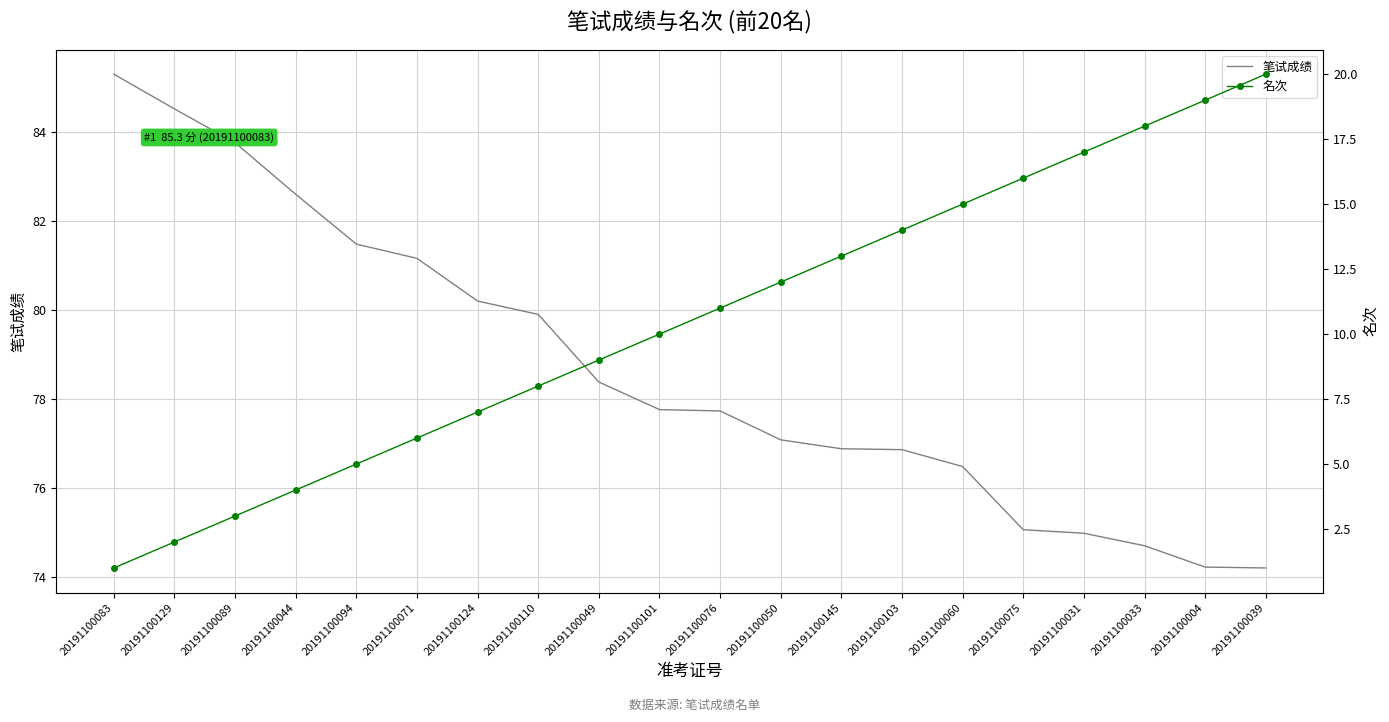

Reading right to left, what are all the values shown in this chart?

笔试成绩: 20191100039=74.2	20191100004=74.2	20191100033=74.7	20191100031=75.0	20191100075=75.1	20191100060=76.5	20191100103=76.9	20191100145=76.9	20191100050=77.1	20191100076=77.7	20191100101=77.8	20191100049=78.4	20191100110=79.9	20191100124=80.2	20191100071=81.2	20191100094=81.5	20191100044=82.6	20191100089=83.8	20191100129=84.5	20191100083=85.3
名次: 20191100039=20.0	20191100004=19.0	20191100033=18.0	20191100031=17.0	20191100075=16.0	20191100060=15.0	20191100103=14.0	20191100145=13.0	20191100050=12.0	20191100076=11.0	20191100101=10.0	20191100049=9.0	20191100110=8.0	20191100124=7.0	20191100071=6.0	20191100094=5.0	20191100044=4.0	20191100089=3.0	20191100129=2.0	20191100083=1.0